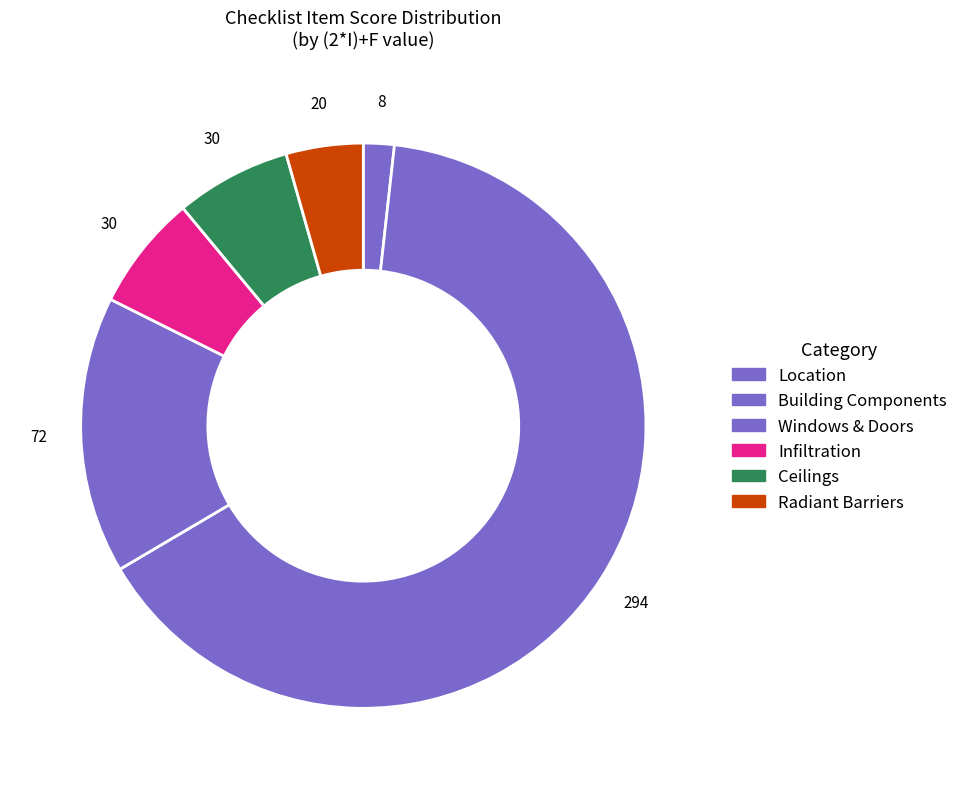

How many slices are in this pie chart?

6